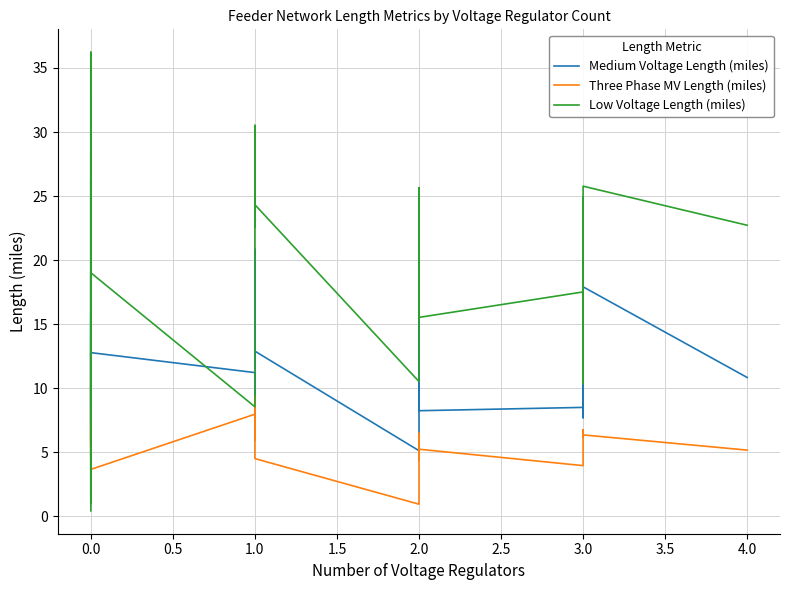

Which series has the largest range (max minus min)?

Low Voltage Length (miles)